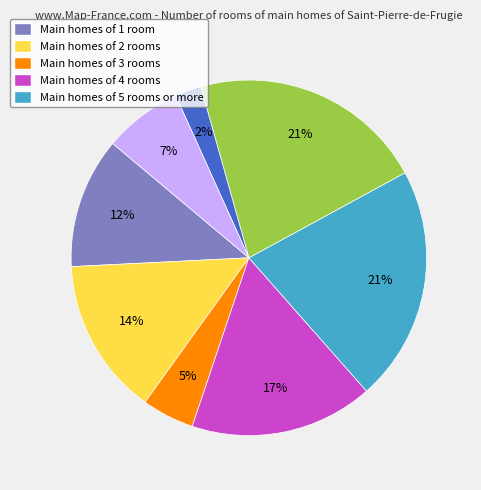

To the nearest percent, what is the average slice percentage?

12%